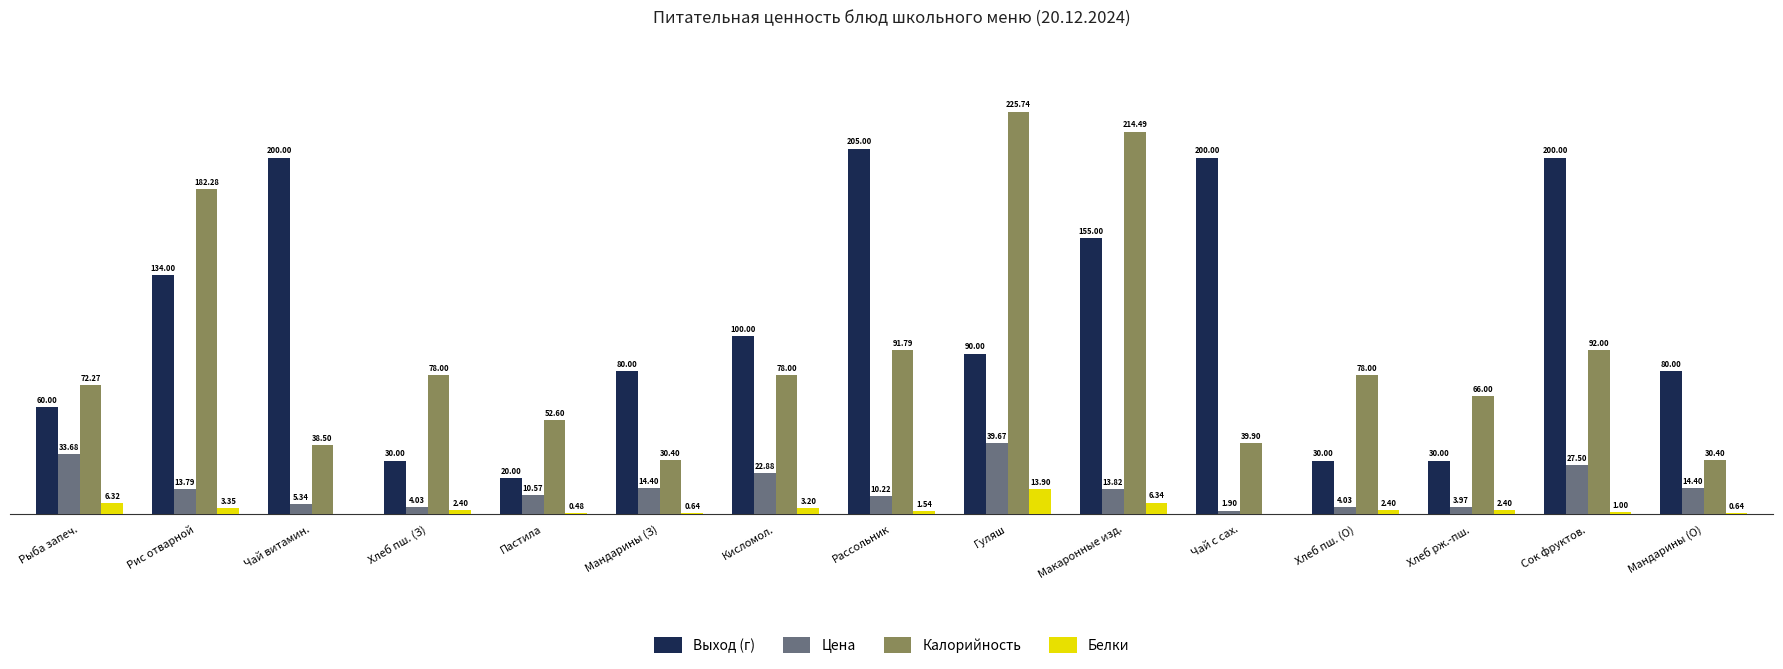

At which category is the sum across all series the highest?

Макаронные изд.